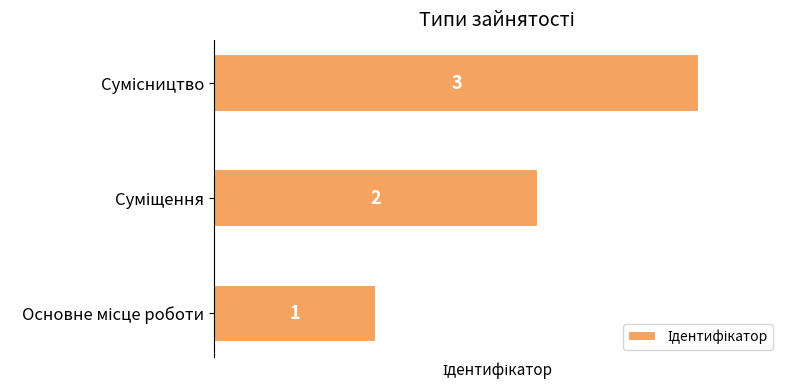

How many values are below 2?

1